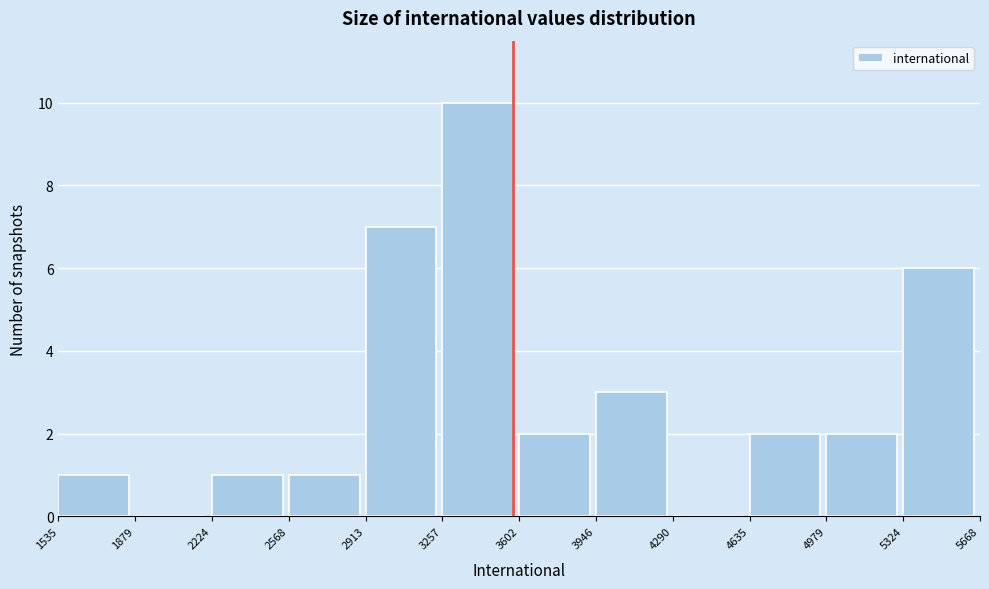

Reading left to right, transcribe this chart: for each bar, give the range it covers on the x-axis and its height. The values are not printed on the chart, so give them approximately, as read against the axis.

1535 to 1879: 1
1879 to 2224: 0
2224 to 2568: 1
2568 to 2913: 1
2913 to 3257: 7
3257 to 3602: 10
3602 to 3946: 2
3946 to 4290: 3
4290 to 4635: 0
4635 to 4979: 2
4979 to 5324: 2
5324 to 5668: 6